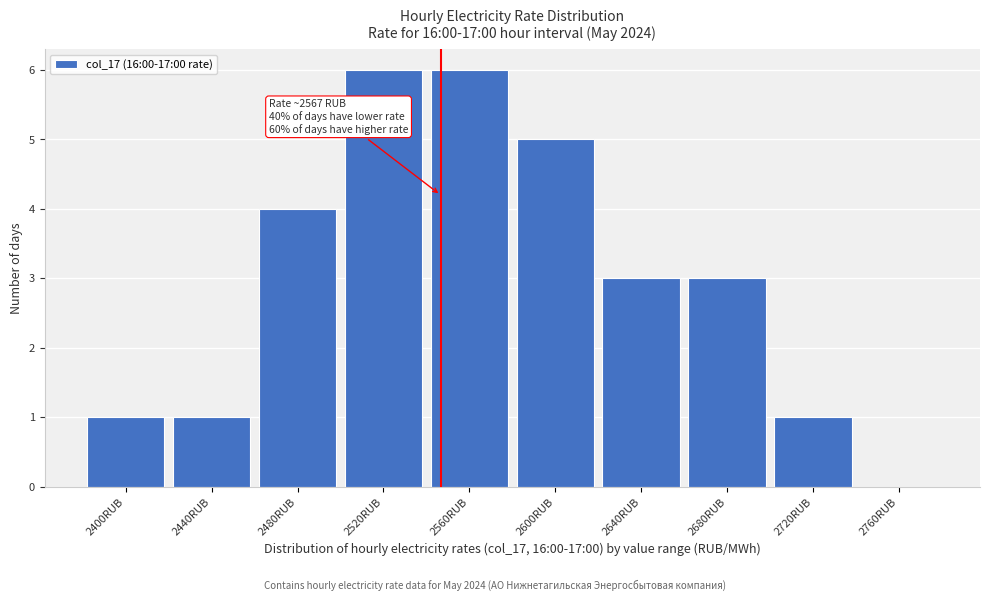

Reading left to right, what are all the values shown in this chart?

2400RUB=1	2440RUB=1	2480RUB=4	2520RUB=6	2560RUB=6	2600RUB=5	2640RUB=3	2680RUB=3	2720RUB=1	2760RUB=0